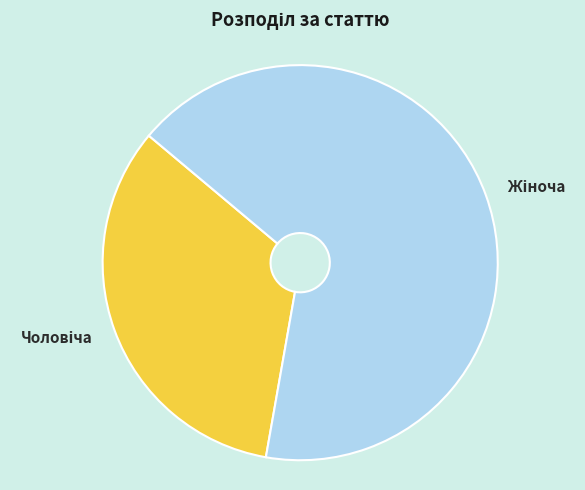

How many segments does this pie chart have?

2